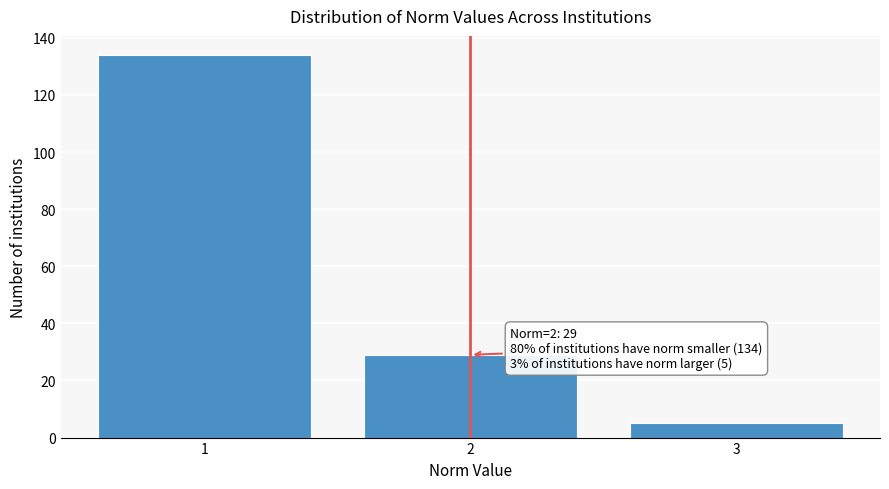

Reading left to right, extract all data points from this chart.

1=134	2=29	3=5